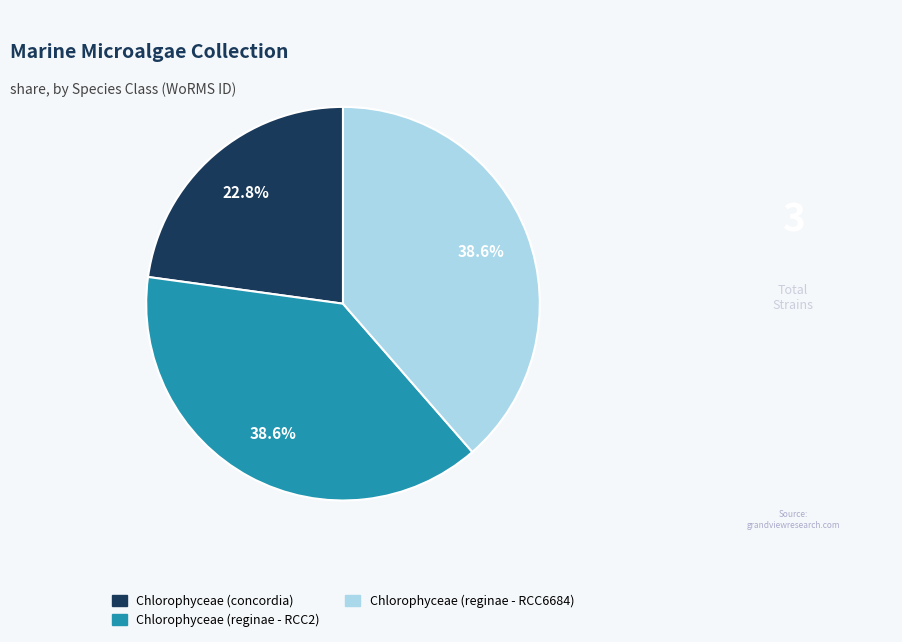

The Chlorophyceae (reginae - RCC6684) slice represents 39% of the pie. True or false?

True